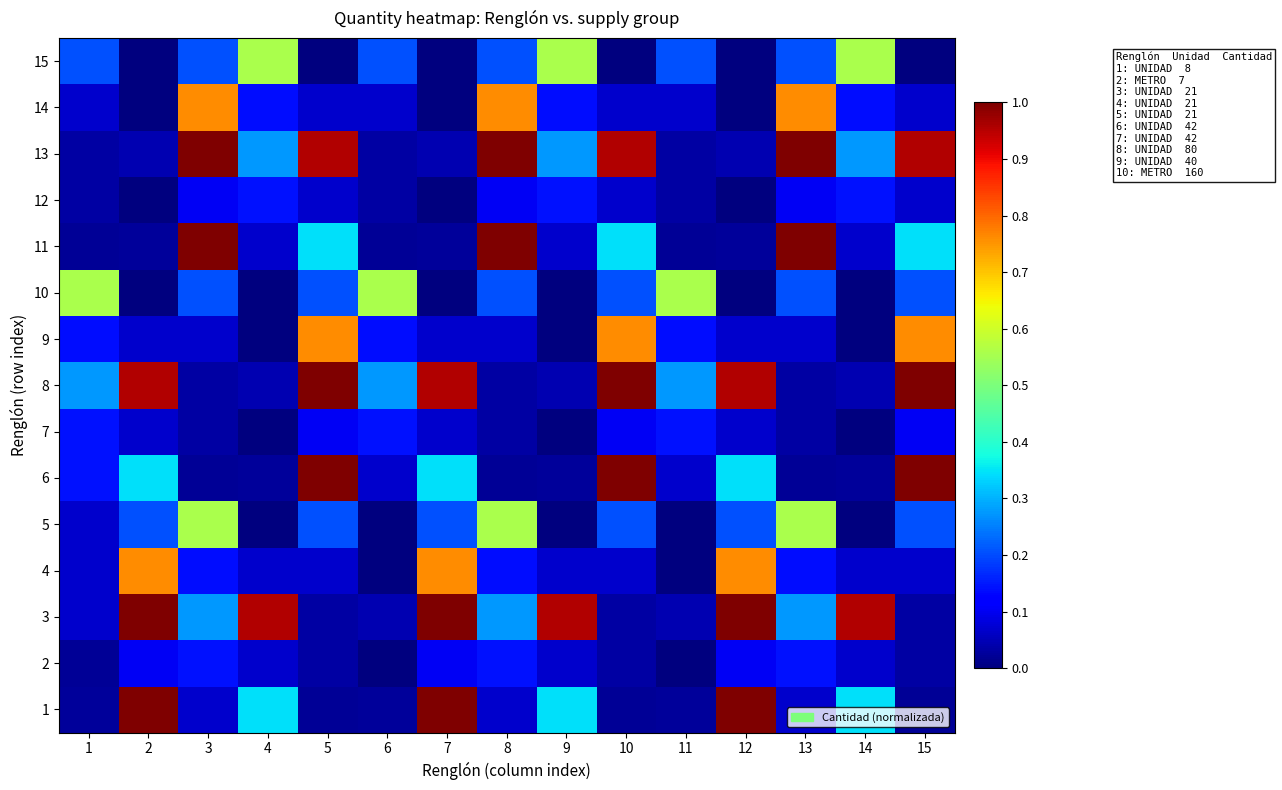

Reading left to right, transcribe all the data shown in this chart.

1: 1=0.0	2=1.0	3=0.1	4=0.3	5=0.0	6=0.0	7=1.0	8=0.1	9=0.3	10=0.0	11=0.0	12=1.0	13=0.1	14=0.3	15=0.0
2: 1=0.0	2=0.1	3=0.1	4=0.1	5=0.0	6=0.0	7=0.1	8=0.1	9=0.1	10=0.0	11=0.0	12=0.1	13=0.1	14=0.1	15=0.0
3: 1=0.1	2=1.0	3=0.3	4=1.0	5=0.0	6=0.0	7=1.0	8=0.3	9=1.0	10=0.0	11=0.0	12=1.0	13=0.3	14=1.0	15=0.0
4: 1=0.1	2=0.8	3=0.1	4=0.1	5=0.1	6=0.0	7=0.8	8=0.1	9=0.1	10=0.1	11=0.0	12=0.8	13=0.1	14=0.1	15=0.1
5: 1=0.1	2=0.2	3=0.6	4=0.0	5=0.2	6=0.0	7=0.2	8=0.6	9=0.0	10=0.2	11=0.0	12=0.2	13=0.6	14=0.0	15=0.2
6: 1=0.1	2=0.3	3=0.0	4=0.0	5=1.0	6=0.1	7=0.3	8=0.0	9=0.0	10=1.0	11=0.1	12=0.3	13=0.0	14=0.0	15=1.0
7: 1=0.1	2=0.1	3=0.0	4=0.0	5=0.1	6=0.1	7=0.1	8=0.0	9=0.0	10=0.1	11=0.1	12=0.1	13=0.0	14=0.0	15=0.1
8: 1=0.3	2=1.0	3=0.0	4=0.0	5=1.0	6=0.3	7=1.0	8=0.0	9=0.0	10=1.0	11=0.3	12=1.0	13=0.0	14=0.0	15=1.0
9: 1=0.1	2=0.1	3=0.1	4=0.0	5=0.8	6=0.1	7=0.1	8=0.1	9=0.0	10=0.8	11=0.1	12=0.1	13=0.1	14=0.0	15=0.8
10: 1=0.6	2=0.0	3=0.2	4=0.0	5=0.2	6=0.6	7=0.0	8=0.2	9=0.0	10=0.2	11=0.6	12=0.0	13=0.2	14=0.0	15=0.2
11: 1=0.0	2=0.0	3=1.0	4=0.1	5=0.3	6=0.0	7=0.0	8=1.0	9=0.1	10=0.3	11=0.0	12=0.0	13=1.0	14=0.1	15=0.3
12: 1=0.0	2=0.0	3=0.1	4=0.1	5=0.1	6=0.0	7=0.0	8=0.1	9=0.1	10=0.1	11=0.0	12=0.0	13=0.1	14=0.1	15=0.1
13: 1=0.0	2=0.0	3=1.0	4=0.3	5=1.0	6=0.0	7=0.0	8=1.0	9=0.3	10=1.0	11=0.0	12=0.0	13=1.0	14=0.3	15=1.0
14: 1=0.1	2=0.0	3=0.8	4=0.1	5=0.1	6=0.1	7=0.0	8=0.8	9=0.1	10=0.1	11=0.1	12=0.0	13=0.8	14=0.1	15=0.1
15: 1=0.2	2=0.0	3=0.2	4=0.6	5=0.0	6=0.2	7=0.0	8=0.2	9=0.6	10=0.0	11=0.2	12=0.0	13=0.2	14=0.6	15=0.0